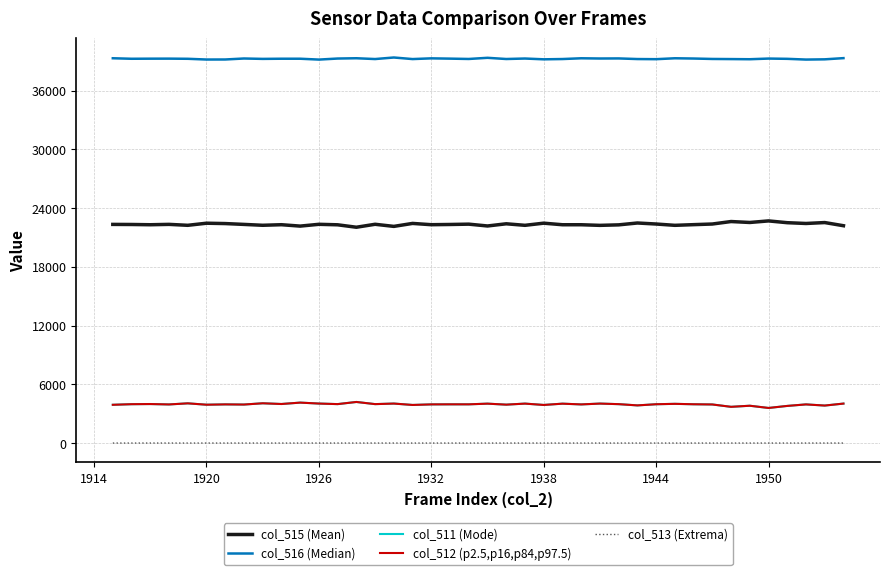

What is the maximum value for col_511 (Mode)?

4197